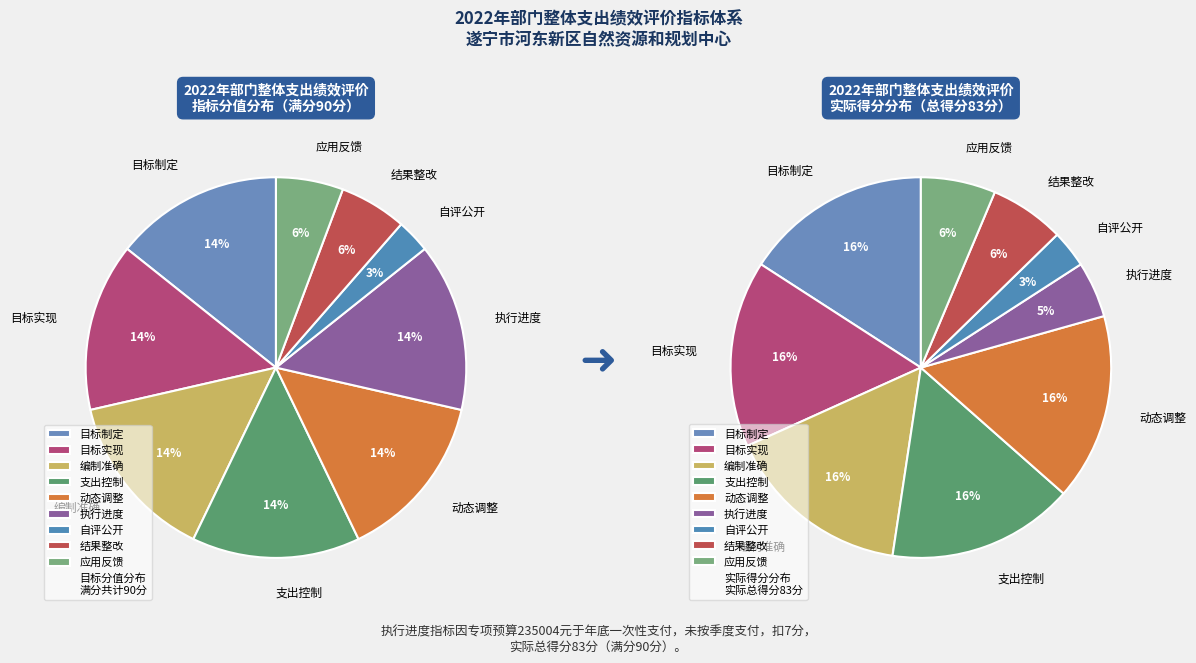

To the nearest percent, what is the average slice percentage?

11%